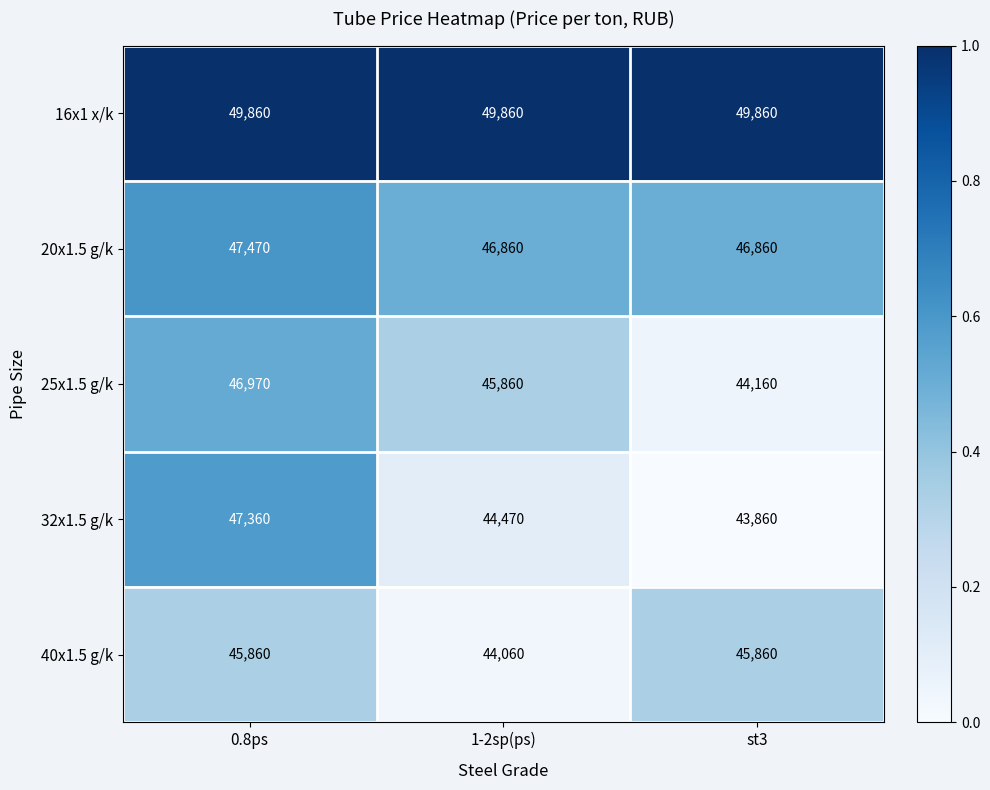

Reading right to left, transcribe all the data shown in this chart.

16x1 x/k: 49860	49860	49860
20x1.5 g/k: 46860	46860	47470
25x1.5 g/k: 44160	45860	46970
32x1.5 g/k: 43860	44470	47360
40x1.5 g/k: 45860	44060	45860